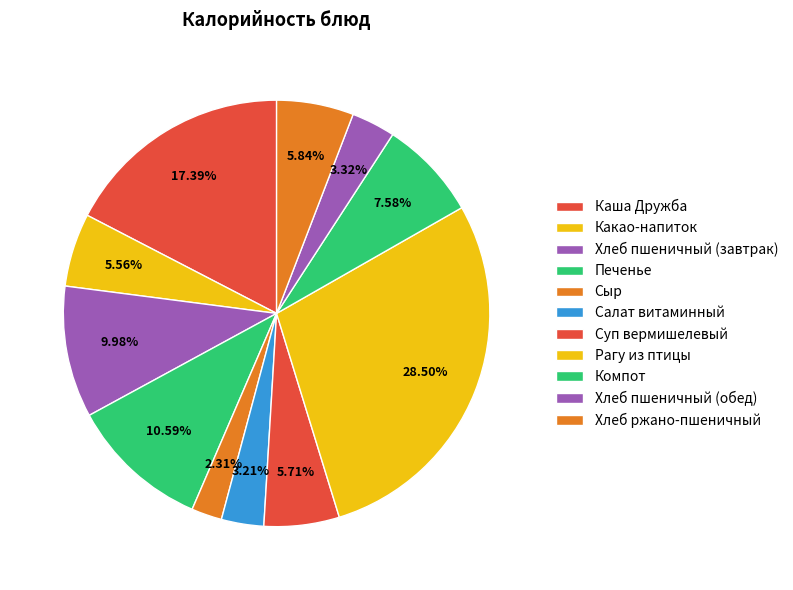

Is there any slice that represents more than half of the pie?

No